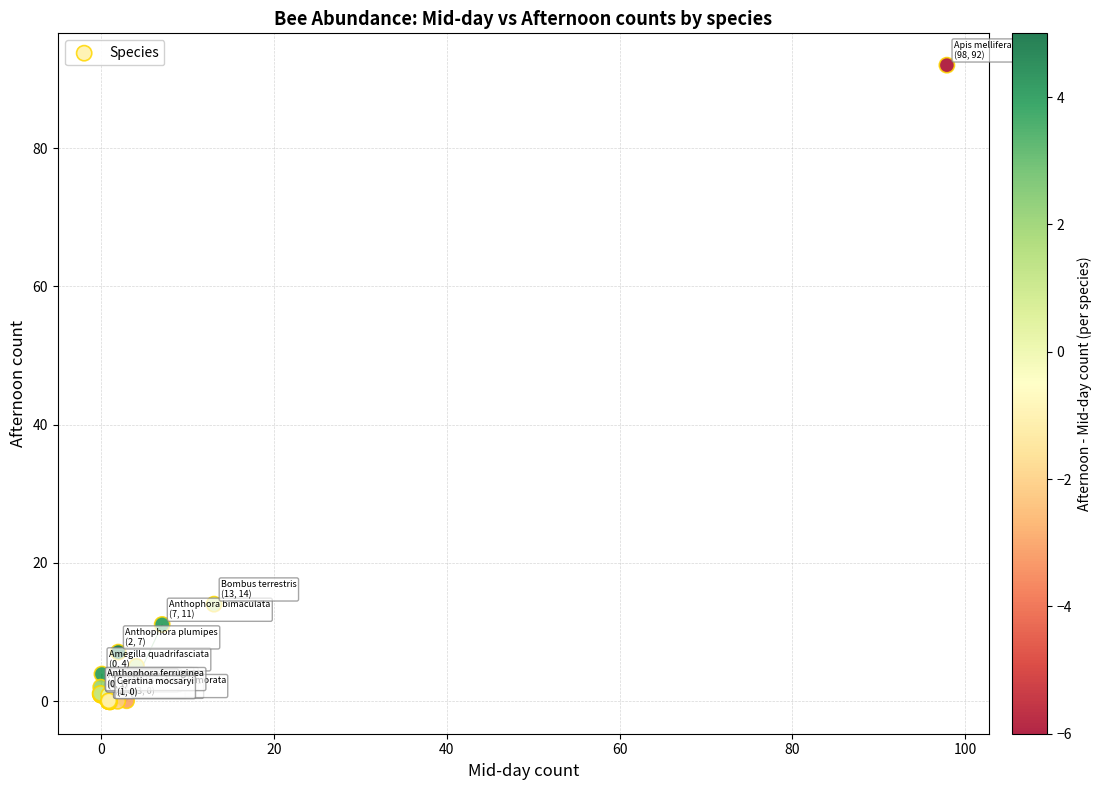

What Y value in the scatter plot is closest to 45?

14.0